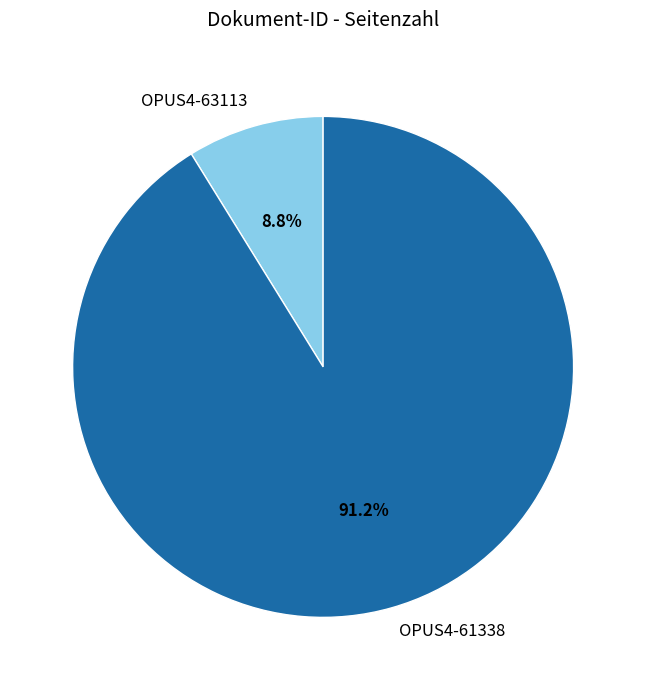

To the nearest percent, what is the average slice percentage?

50%